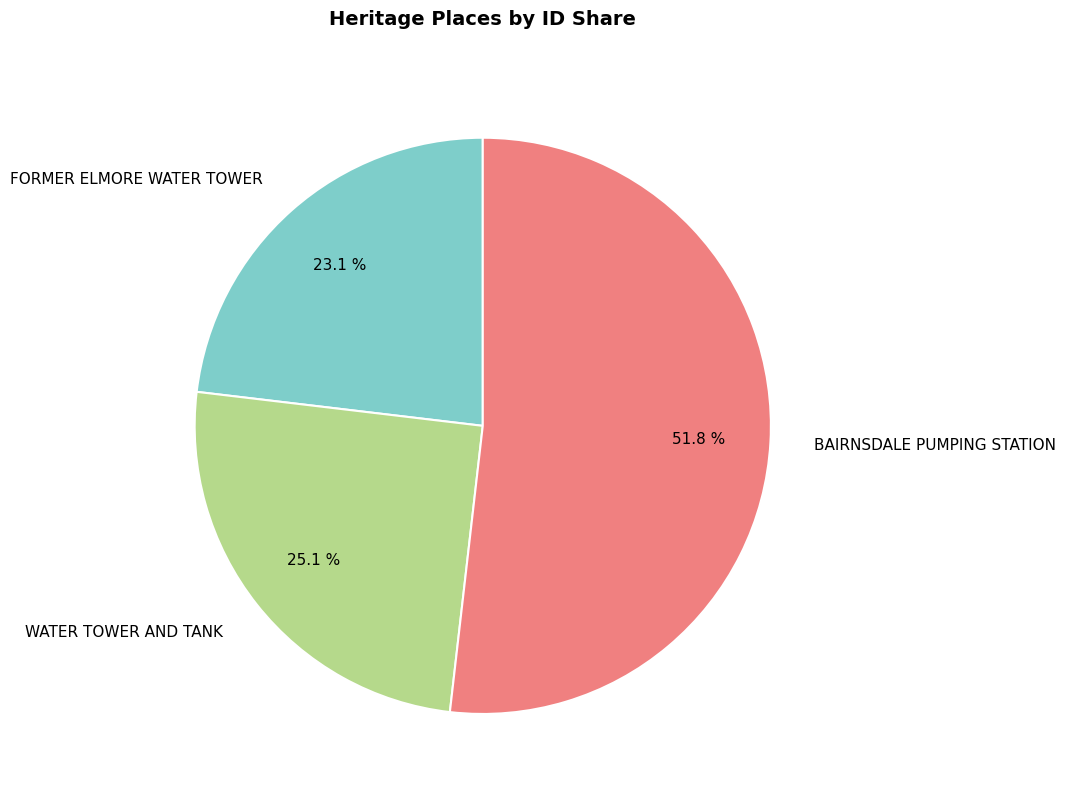

The BAIRNSDALE PUMPING STATION slice represents 64% of the pie. True or false?

False